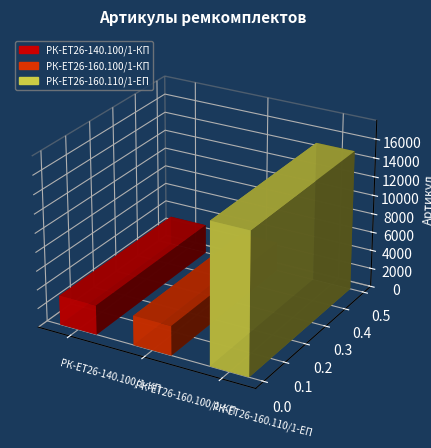

Reading left to right, extract all data points from this chart.

3128	3129	14972